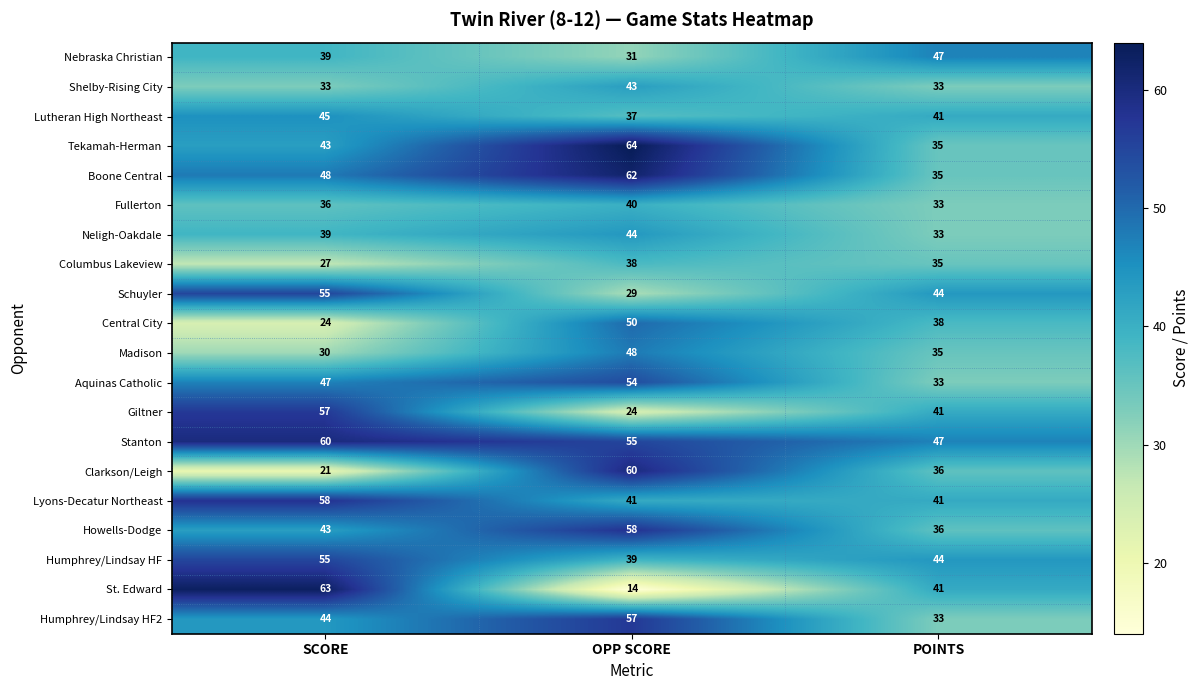

What is the greatest value displayed?

64